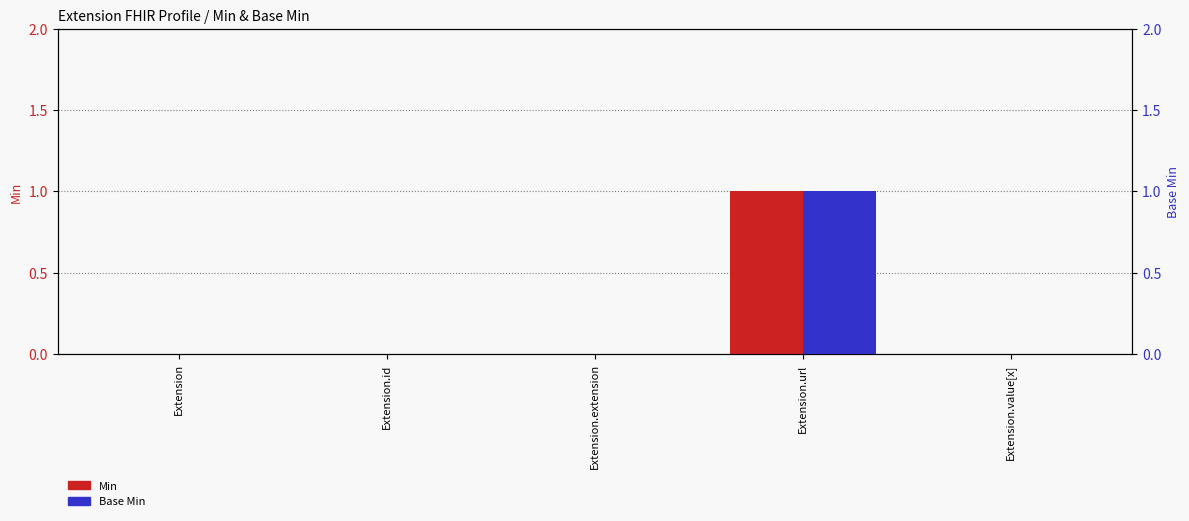

Which has a higher value, Extension.url or Extension?

Extension.url